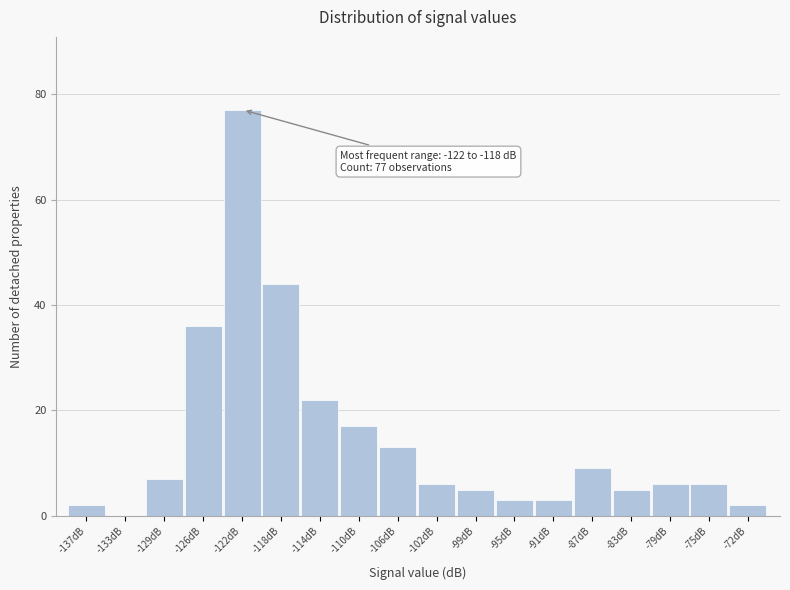

Reading left to right, extract all data points from this chart.

-137dB=2	-133dB=0	-129dB=7	-126dB=36	-122dB=77	-118dB=44	-114dB=22	-110dB=17	-106dB=13	-102dB=6	-99dB=5	-95dB=3	-91dB=3	-87dB=9	-83dB=5	-79dB=6	-75dB=6	-72dB=2